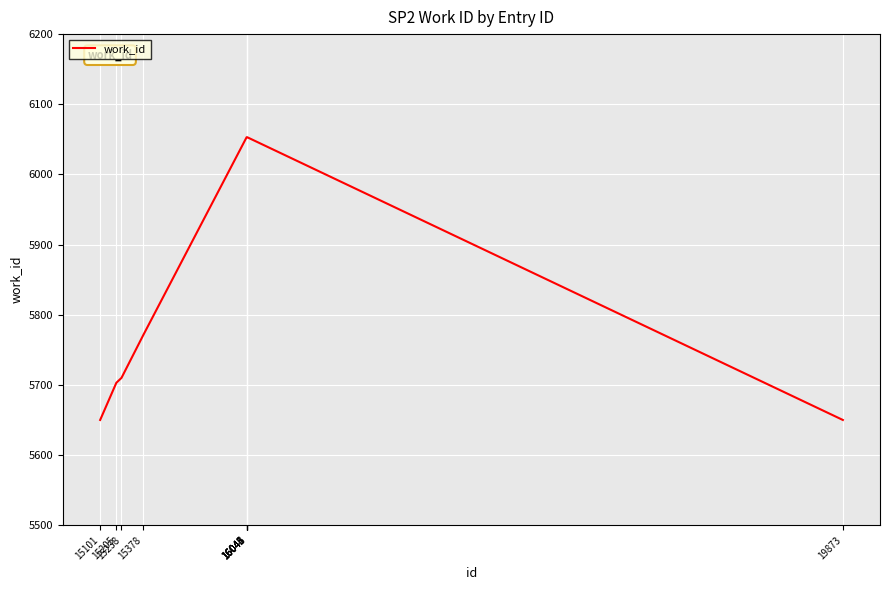

Where is the data nearest to the value 5851?

15378